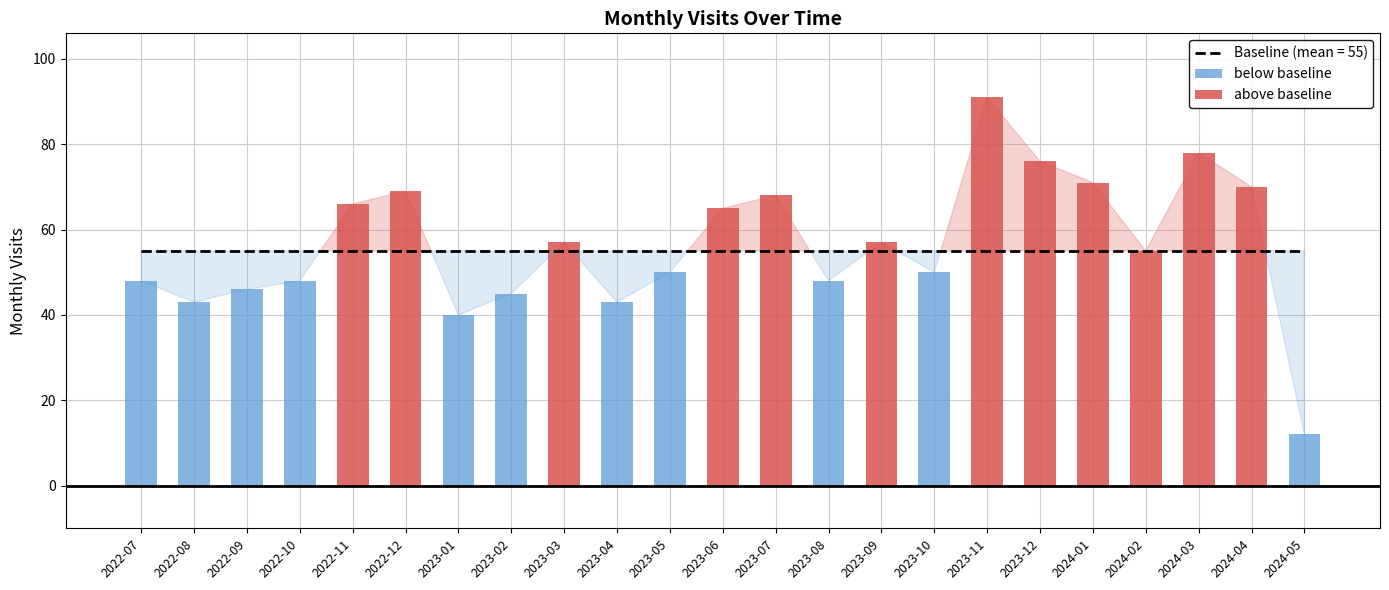

How many bars are there in total?

23